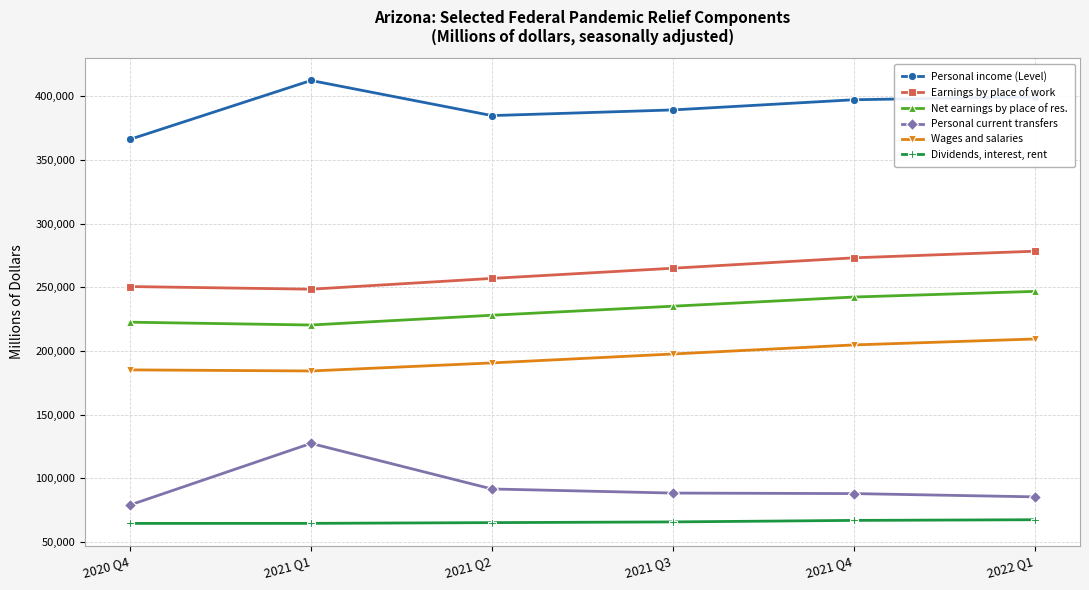

In Personal current transfers, how many points are higher than both neighbors (excluding endpoints)?

1